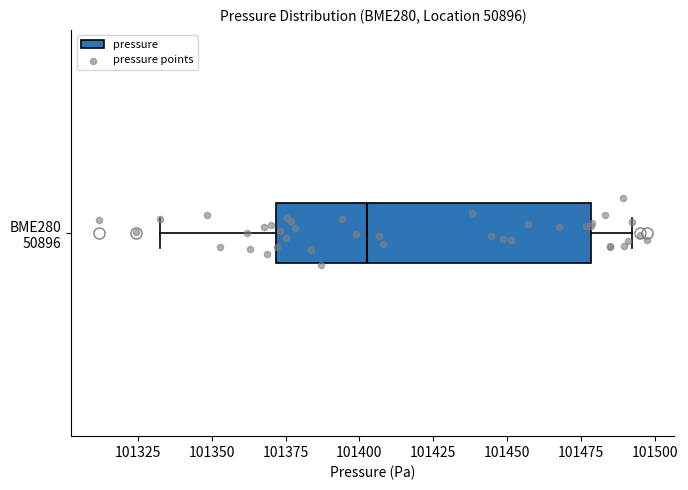

Where is the left edge of the box for BME280 50896 on the x-axis? The values are not printed on the chart, so give them approximately, as read against the axis.

101370